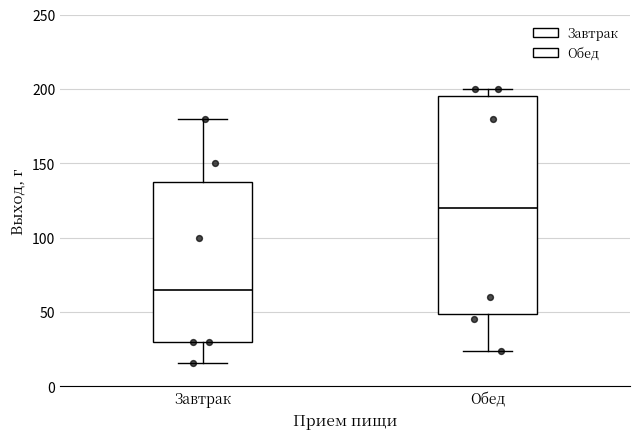

Reading left to right, transcribe this box plot: for each box, give where its median line is, the range the box spans, and where its two whiskers end, as read against the y-axis. The values are not printed on the chart, so give them approximately, as read against the axis.

Завтрак: median 65, box 30 to 140, whiskers 15 to 180
Обед: median 120, box 50 to 195, whiskers 25 to 200